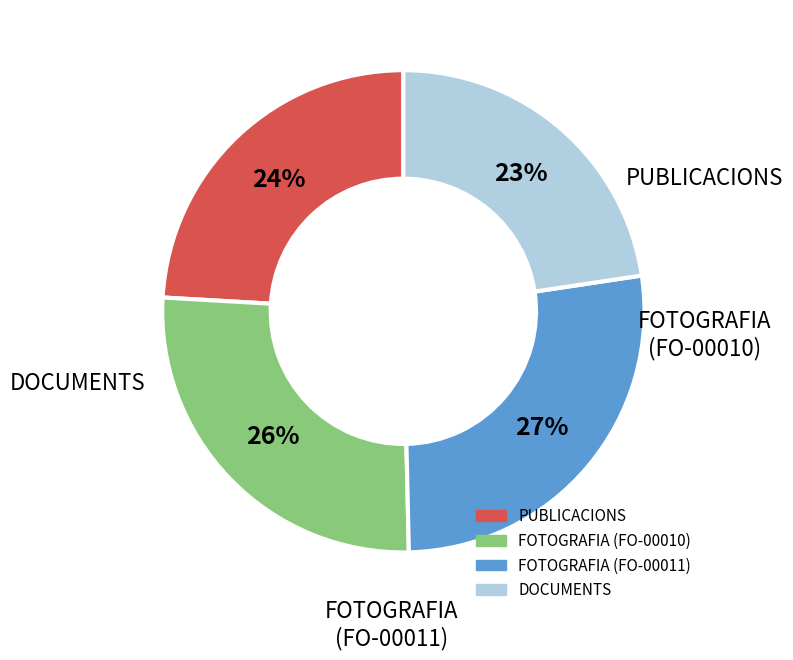

Does FOTOGRAFIA (FO-00010) represent more than half of the total?

No